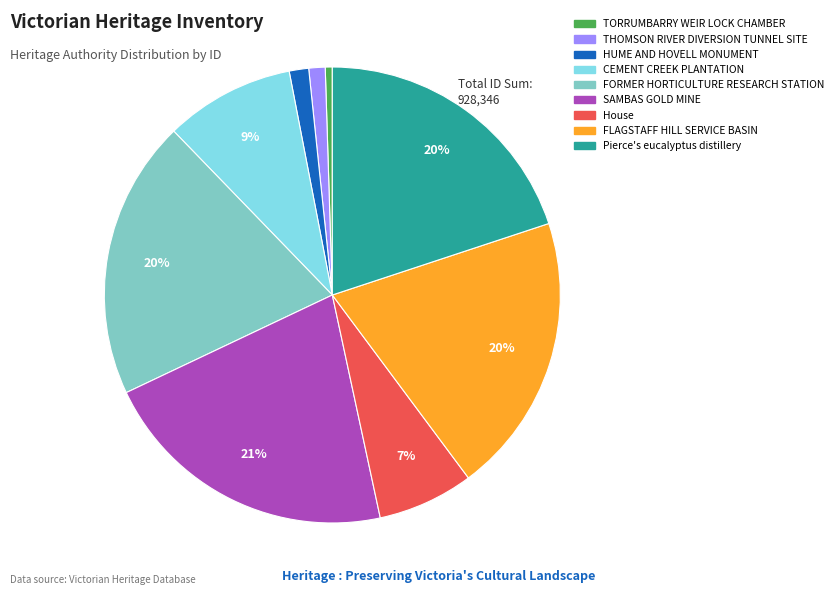

How many segments does this pie chart have?

9